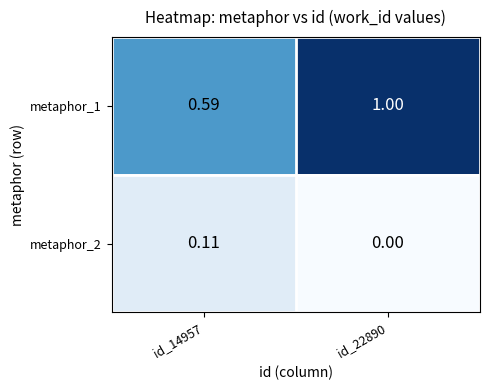

Is the value of metaphor_2 at id_14957 greater than the value of metaphor_1 at id_22890?

No